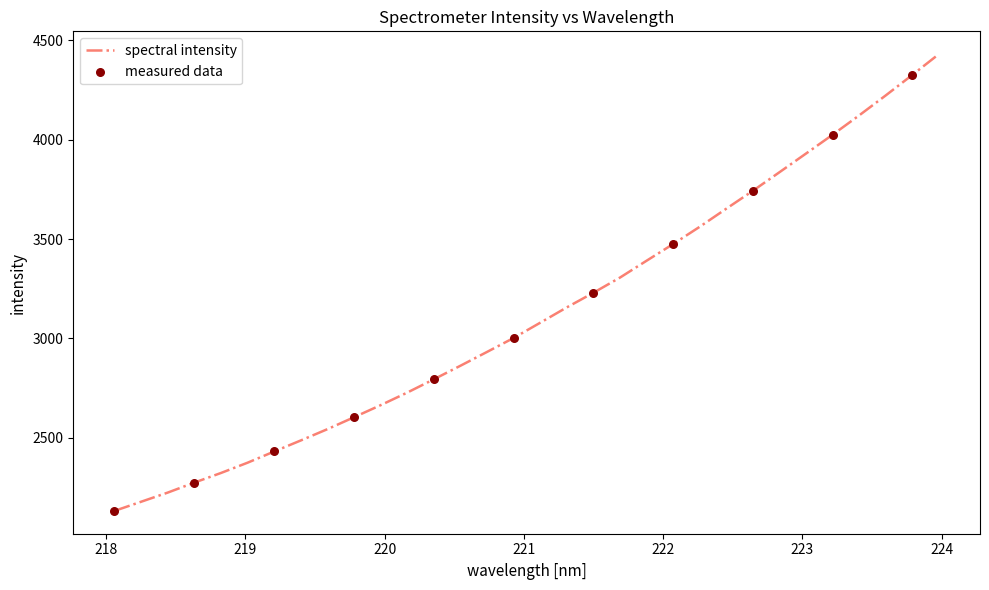

What is the minimum value shown in the chart?

2131.5